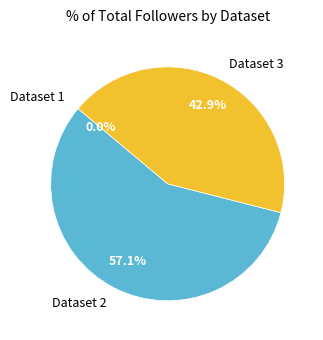

Does any single category account for the majority?

Yes